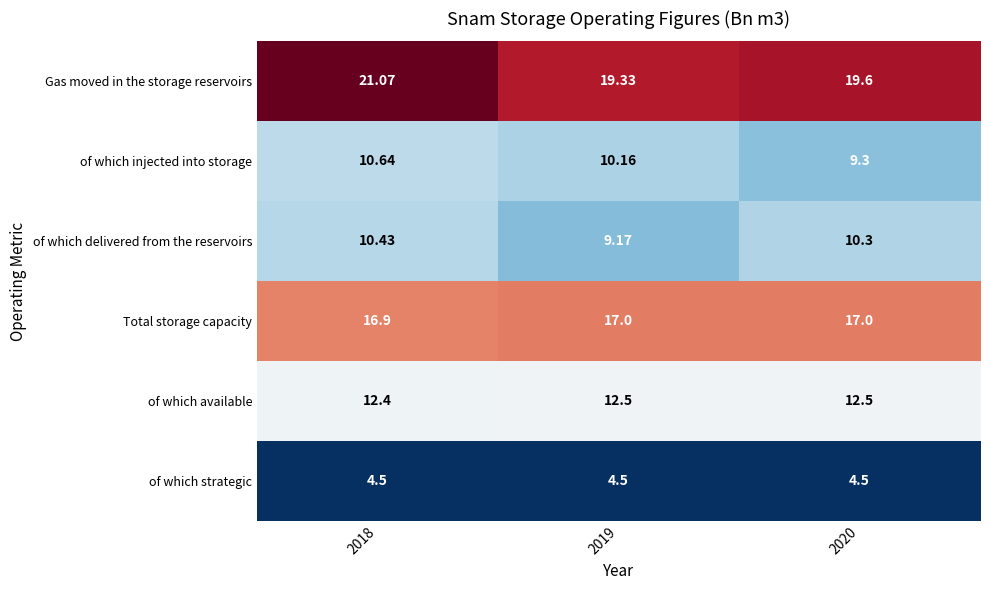

Rank the series at 2020 from lowest to highest value.

of which strategic, of which injected into storage, of which delivered from the reservoirs, of which available, Total storage capacity, Gas moved in the storage reservoirs